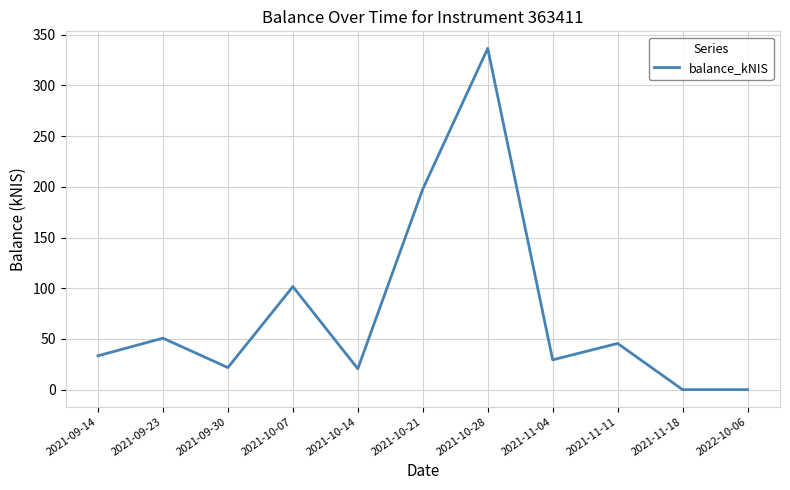

The value at 2021-09-30 is 21.8. True or false?

True